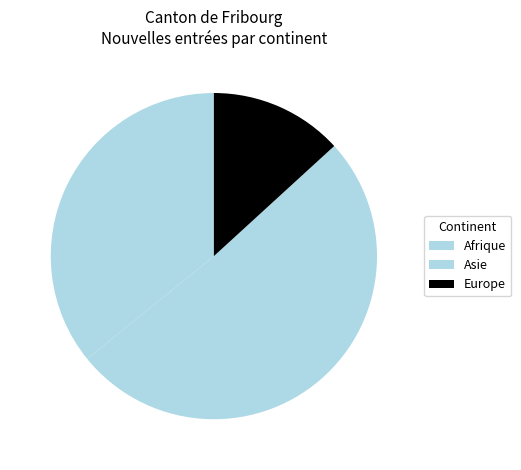

Which category has the smallest portion of the pie?

Europe